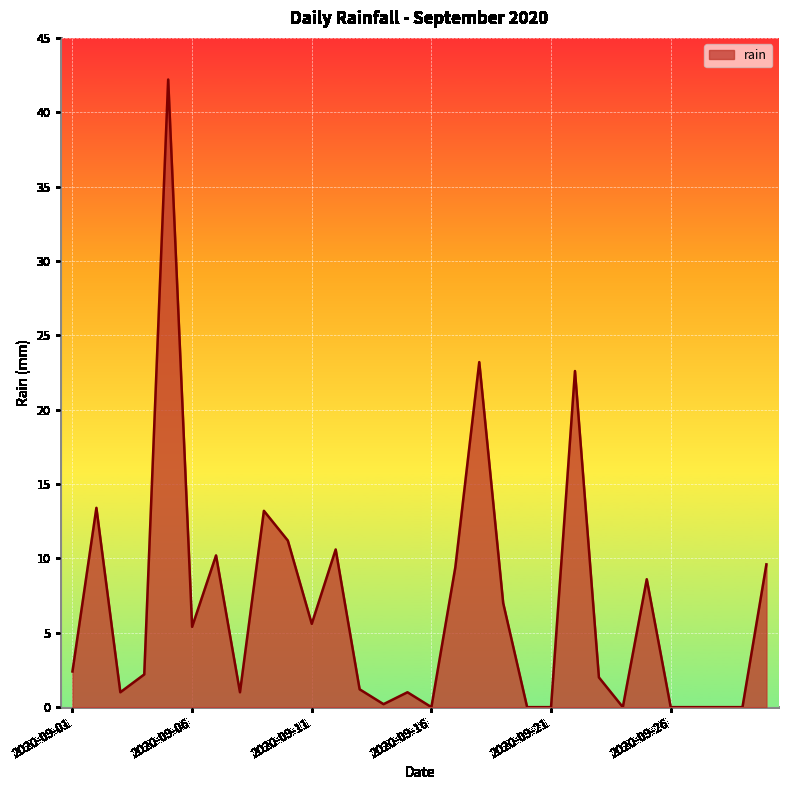

What is the difference between the maximum and minimum values?

42.2